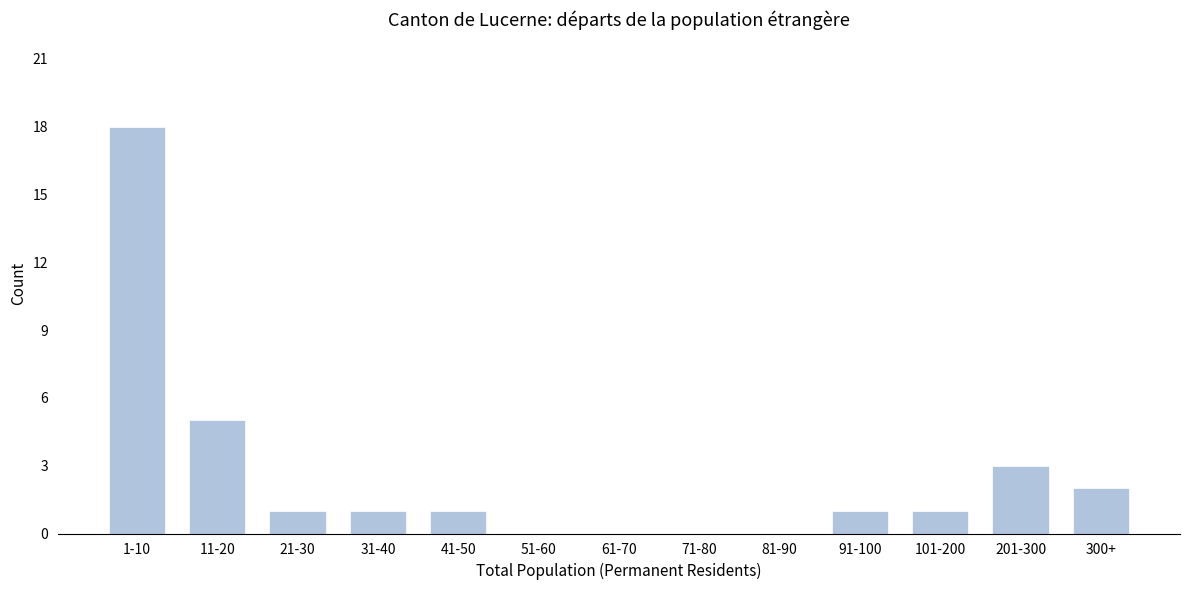

Reading right to left, what are all the values shown in this chart?

300+=2	201-300=3	101-200=1	91-100=1	81-90=0	71-80=0	61-70=0	51-60=0	41-50=1	31-40=1	21-30=1	11-20=5	1-10=18